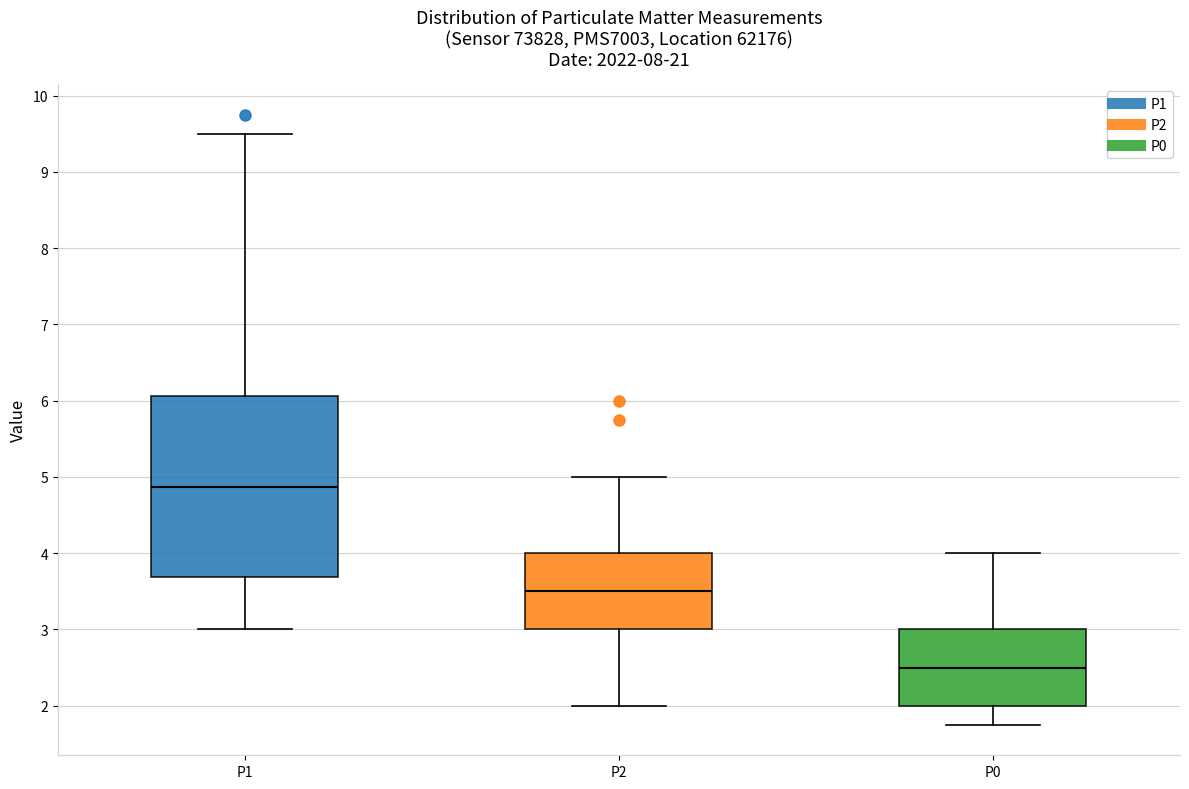

Which box is the tallest, from its lower edge to its upper edge?

P1